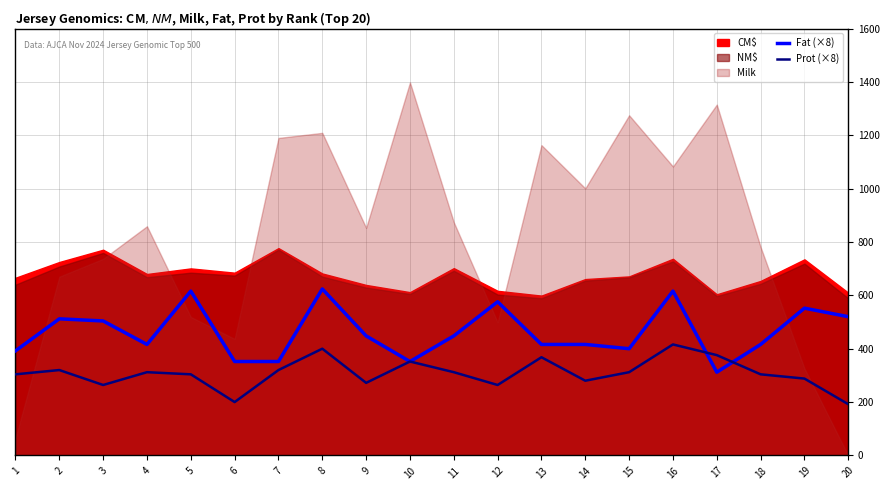

What is the difference between the second highest and second lowest values in the Fat (×8) series?

264